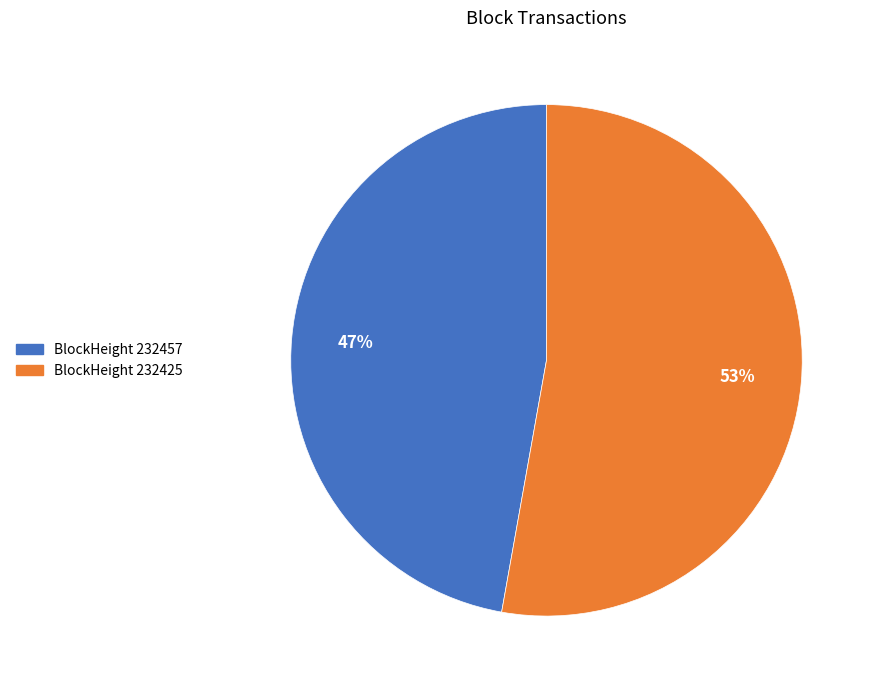

To the nearest percent, what is the difference between the largest and smallest slice percentages?

6%